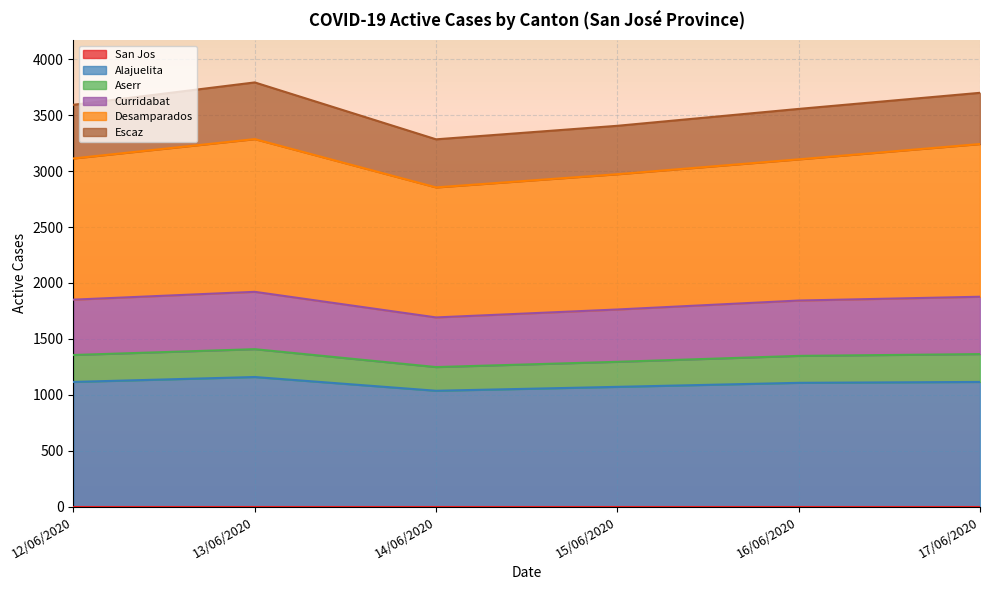

What is the lowest value of the Alajuelita series?

1036